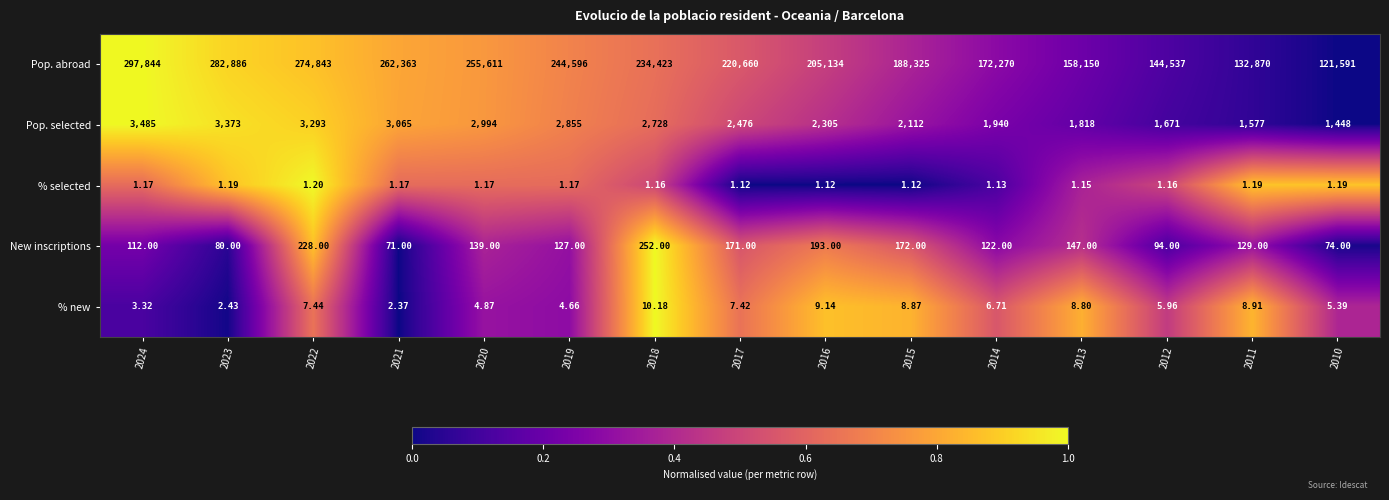

Which series changed the most between 2021 and 2013?

Pop. abroad